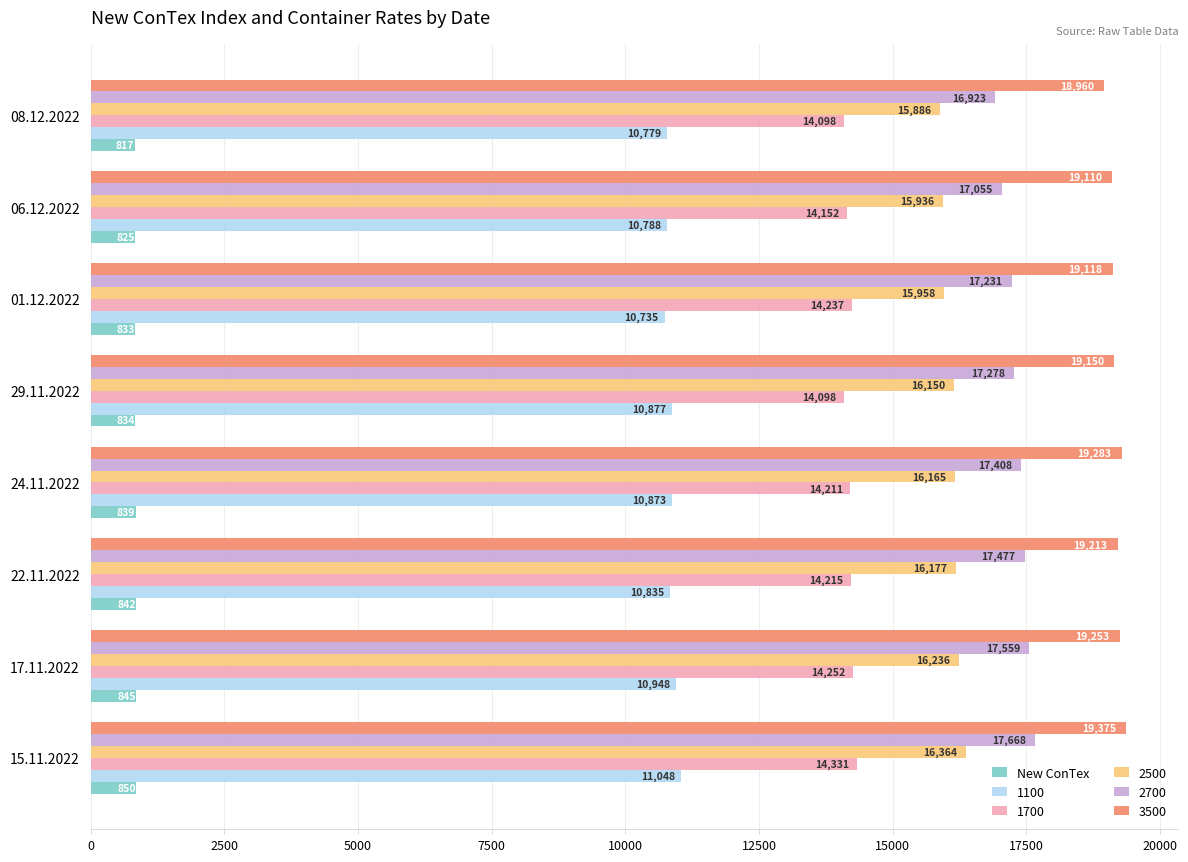

What is the average value of the 2500 series?

16109